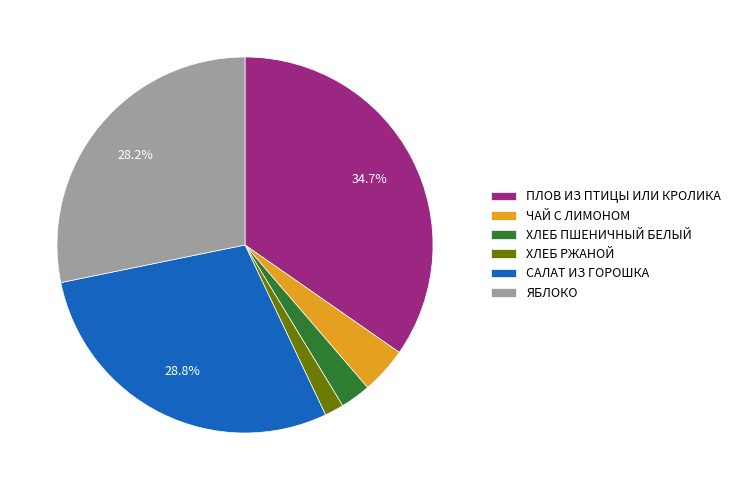

To the nearest percent, what is the difference between the largest and smallest slice percentages?

33%